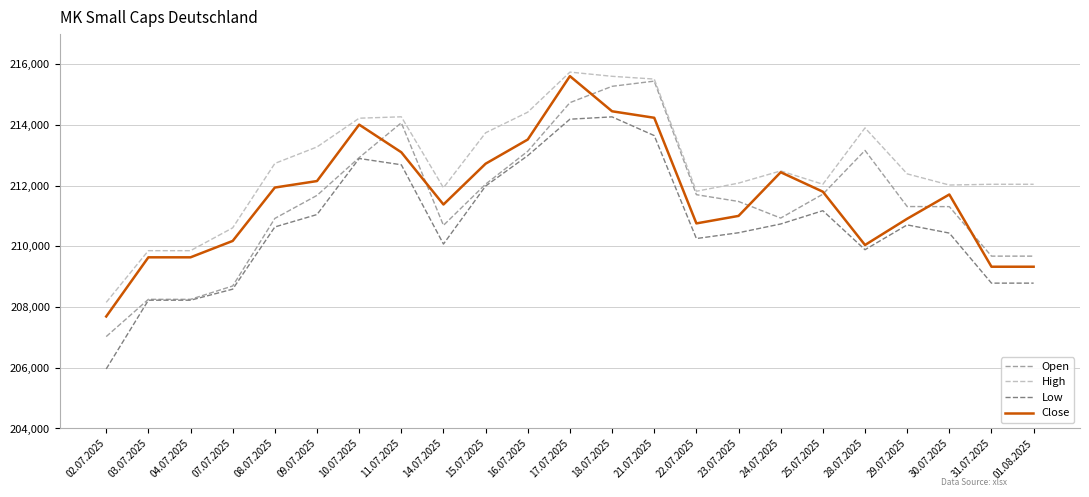

List the series in order of their peak value, lowest first.

Low, Open, Close, High